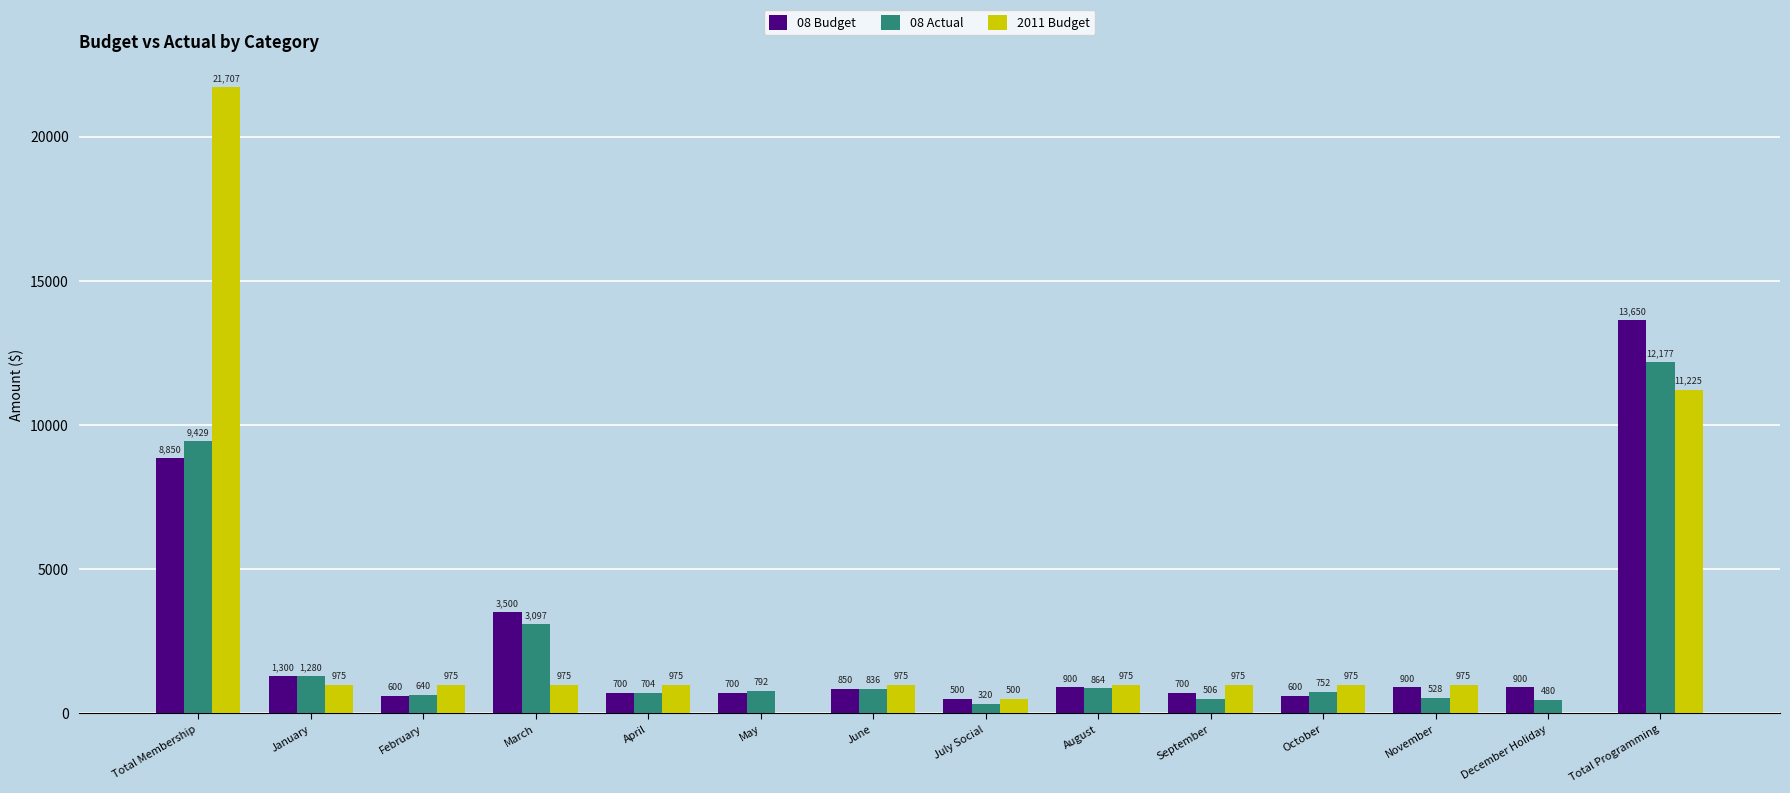

Which label corresponds to the largest value in the chart?

Total Membership